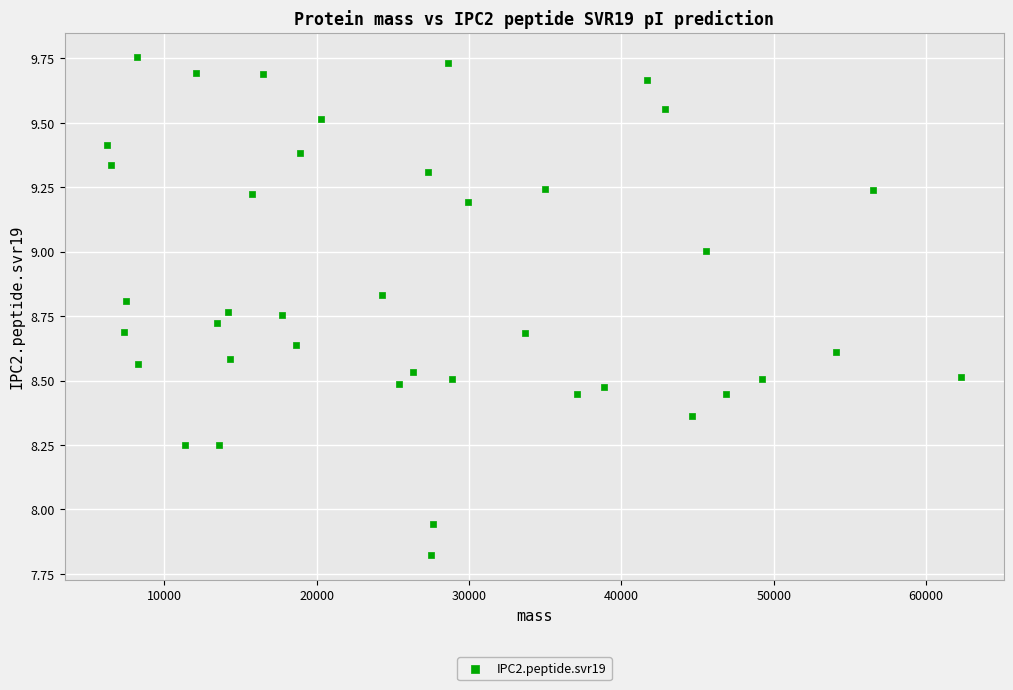

What is the range of X values (max minus min)?

56060.3